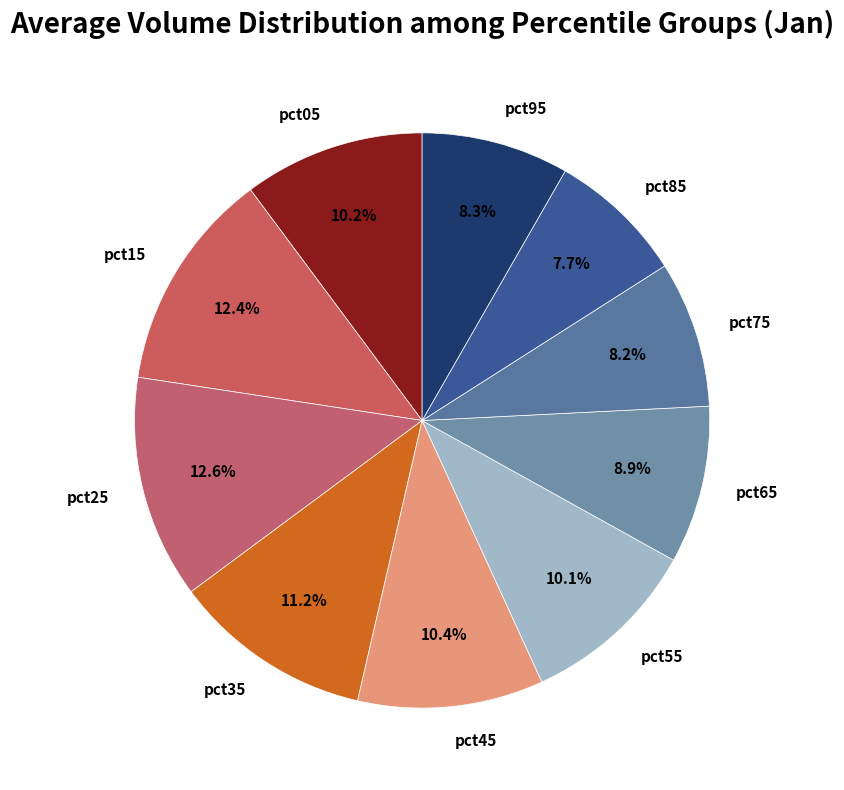

To the nearest percent, what is the average slice percentage?

10%